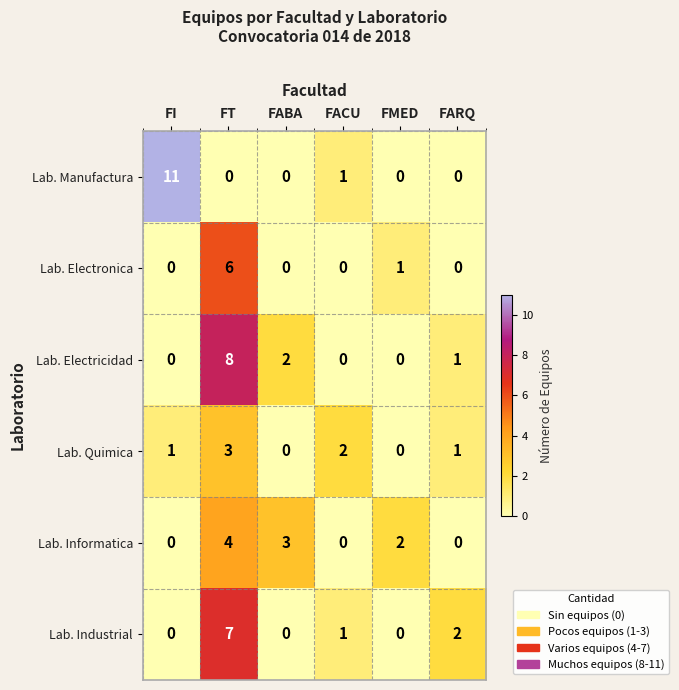

What is the sum of the Lab. Industrial values at FT and FARQ?

9